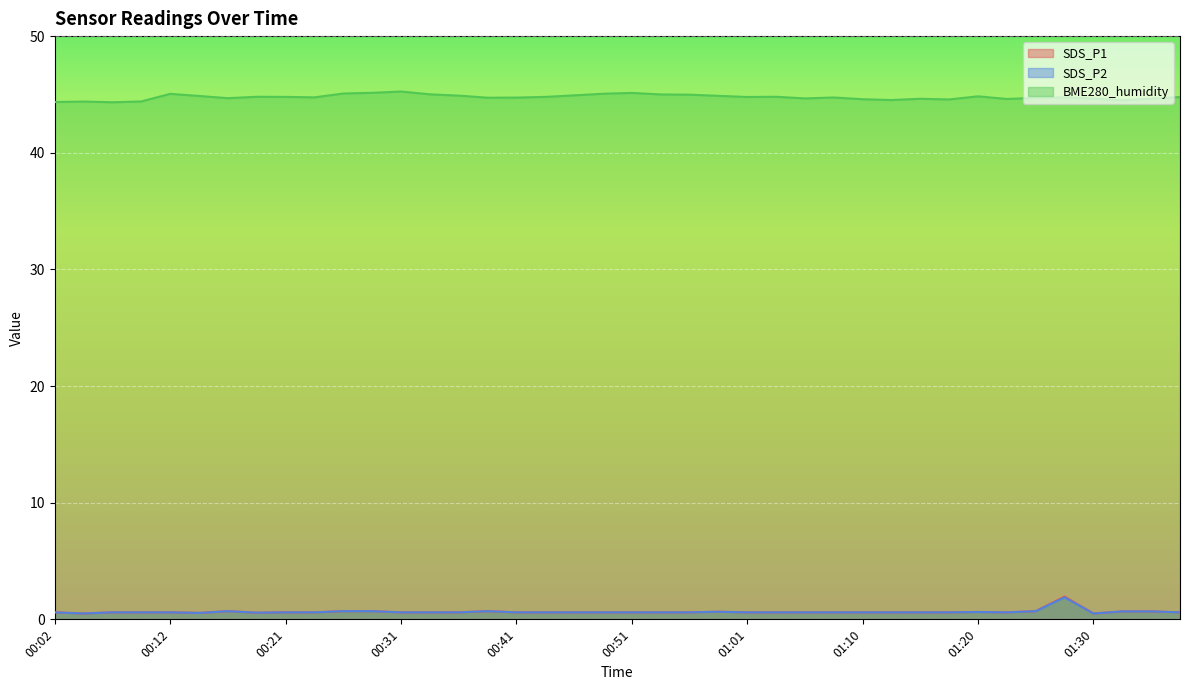

What is the difference between the SDS_P1 values at 01:01 and 00:29?

0.1